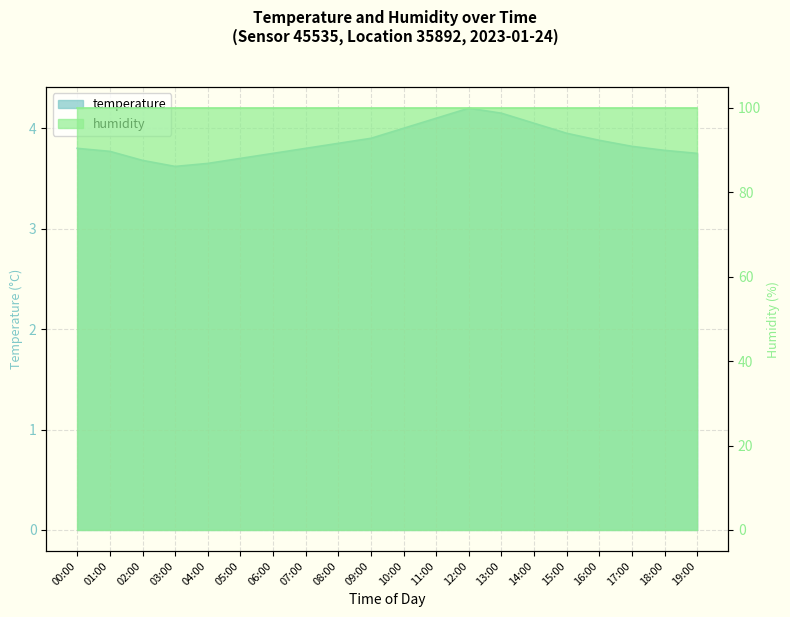

Reading right to left, transcribe all the data shown in this chart.

3.8	3.8	3.8	3.9	4.0	4.0	4.2	4.2	4.1	4.0	3.9	3.9	3.8	3.8	3.7	3.6	3.6	3.7	3.8	3.8